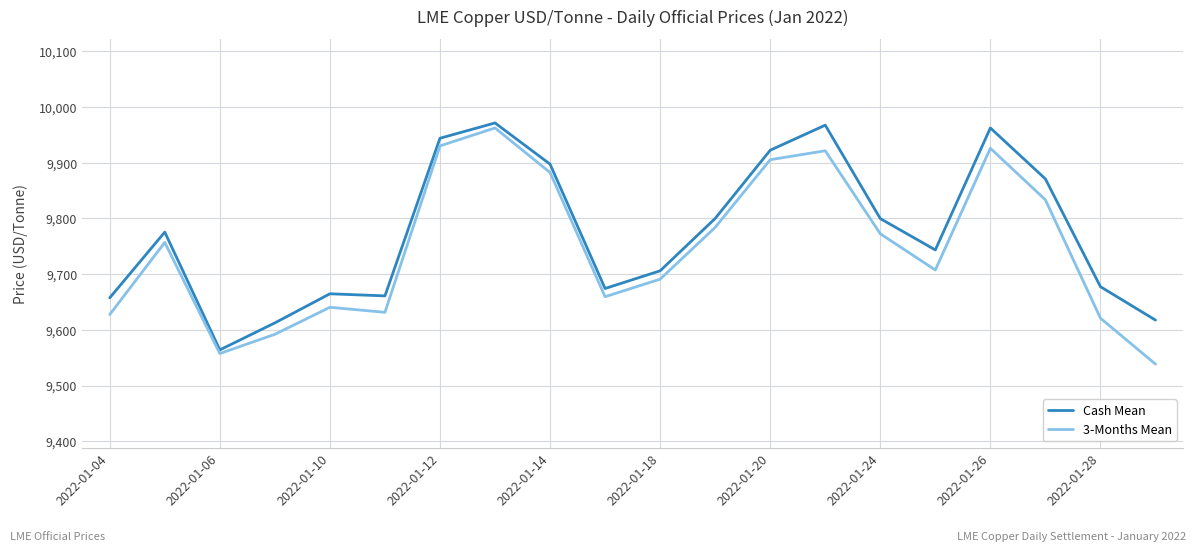

How many categories are shown in the chart?

20